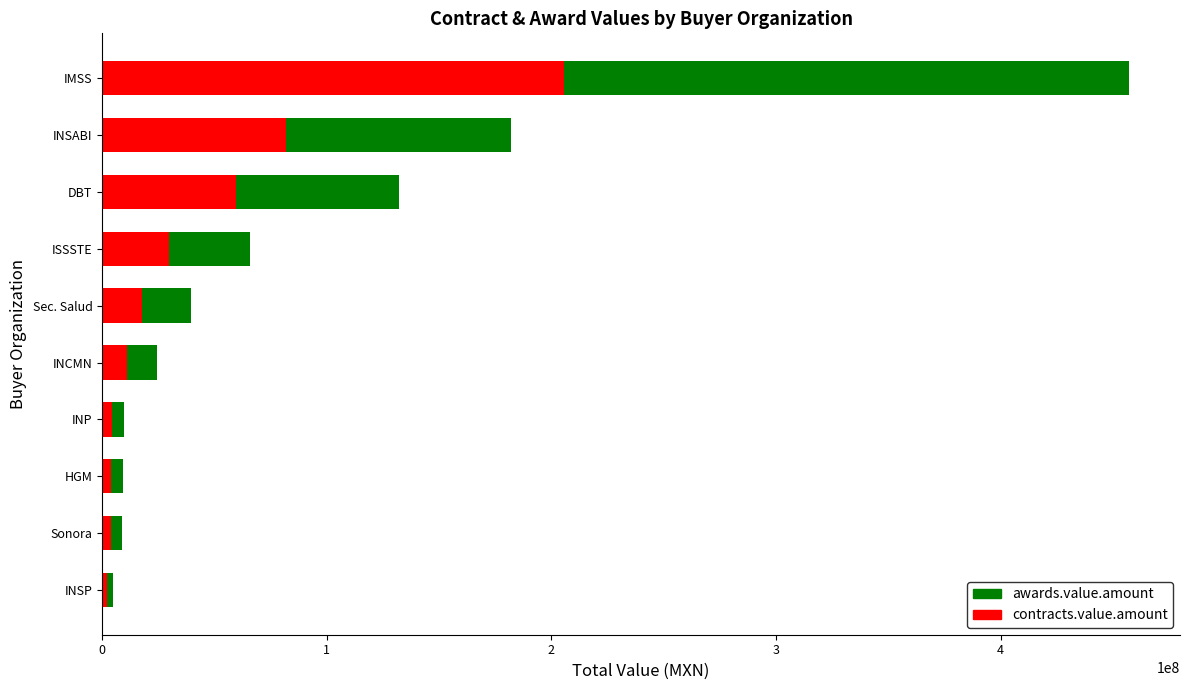

What value does the contracts.value.amount series have at INSABI?

81918101.7